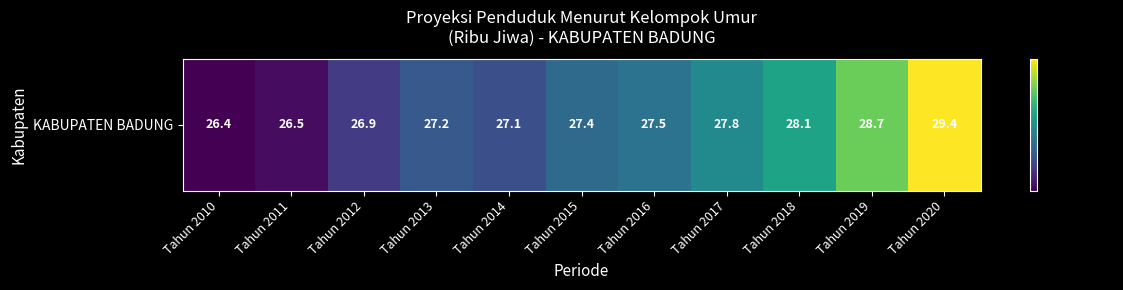

Reading left to right, what are all the values shown in this chart?

Tahun 2010=26.4	Tahun 2011=26.5	Tahun 2012=26.9	Tahun 2013=27.2	Tahun 2014=27.1	Tahun 2015=27.4	Tahun 2016=27.5	Tahun 2017=27.8	Tahun 2018=28.1	Tahun 2019=28.7	Tahun 2020=29.4